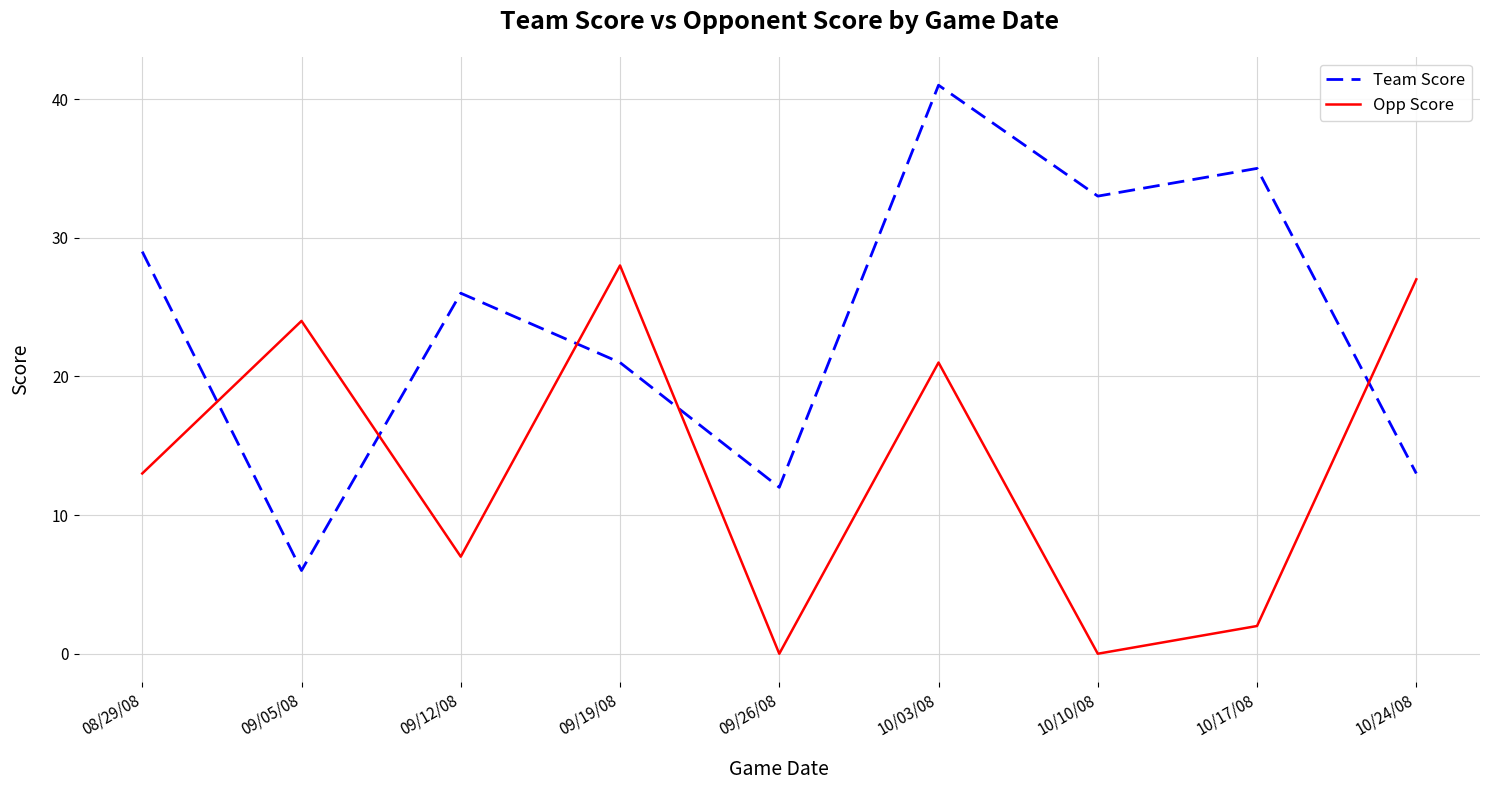

List the labels in order of Team Score value, smallest first.

09/05/08, 09/26/08, 10/24/08, 09/19/08, 09/12/08, 08/29/08, 10/10/08, 10/17/08, 10/03/08